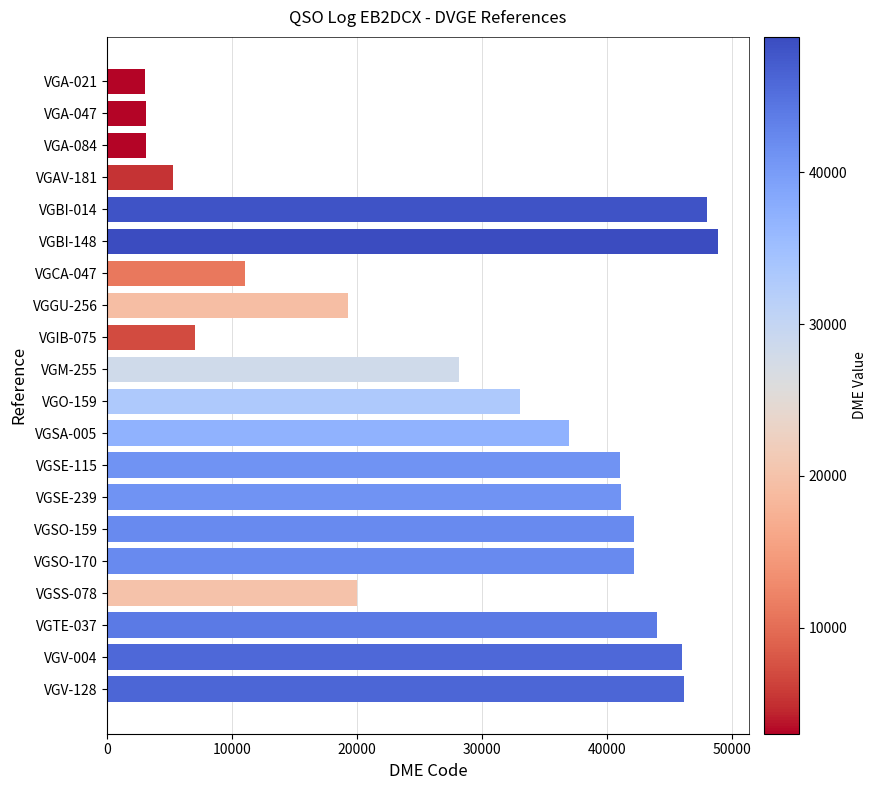

Approximately how many times larger is the value at VGSS-078 compared to VGSA-005?

0.5